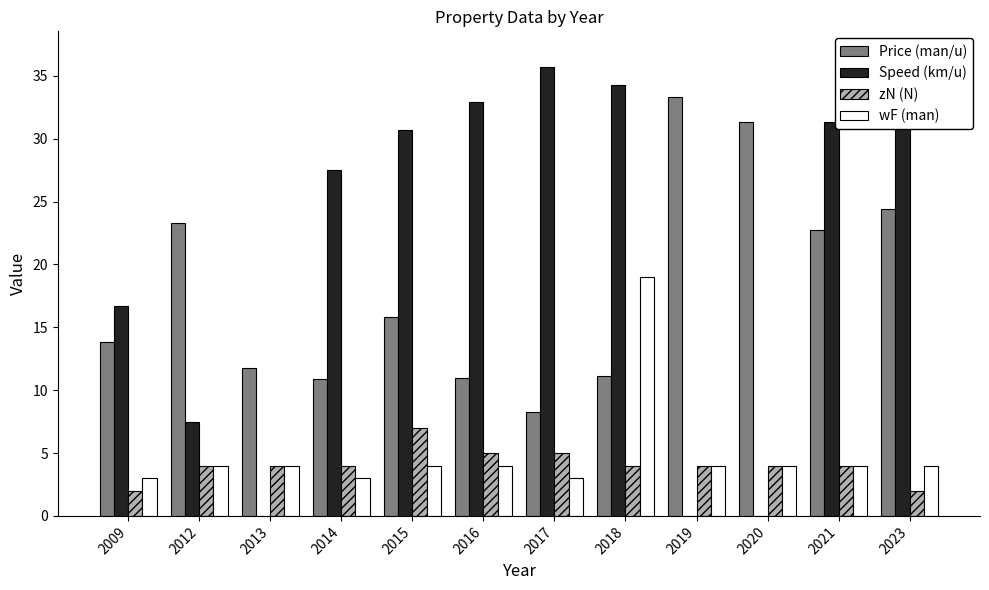

How many bars are there in each group?

4